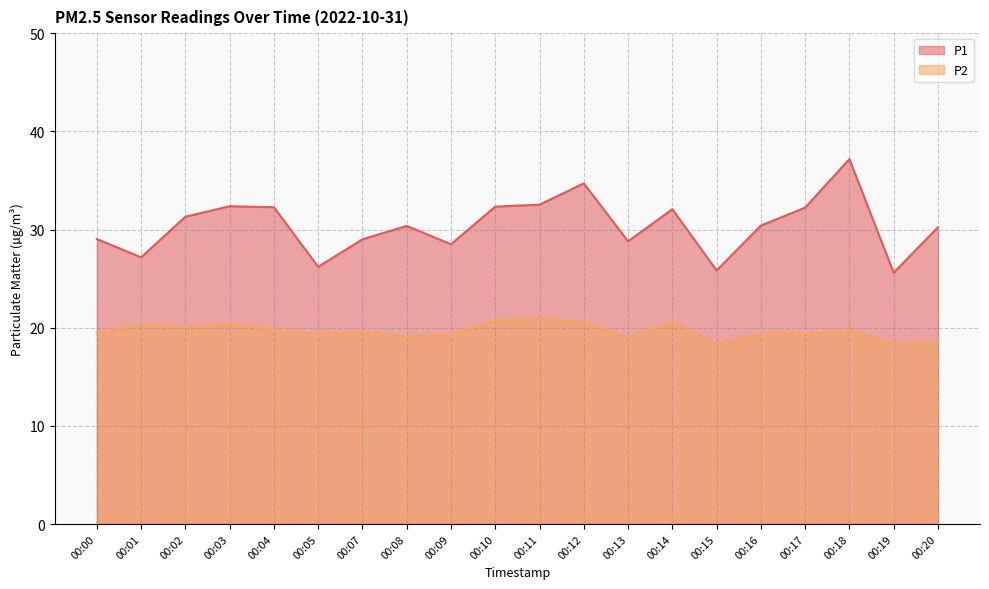

Reading left to right, what are all the values shown in this chart?

P1: 29.0	27.2	31.3	32.4	32.3	26.2	29.0	30.4	28.5	32.3	32.5	34.7	28.8	32.1	25.8	30.4	32.2	37.2	25.6	30.2
P2: 19.4	20.3	20.1	20.4	19.8	19.3	19.6	19.1	19.4	20.7	21.0	20.6	19.1	20.6	18.4	19.4	19.4	19.8	18.4	18.6